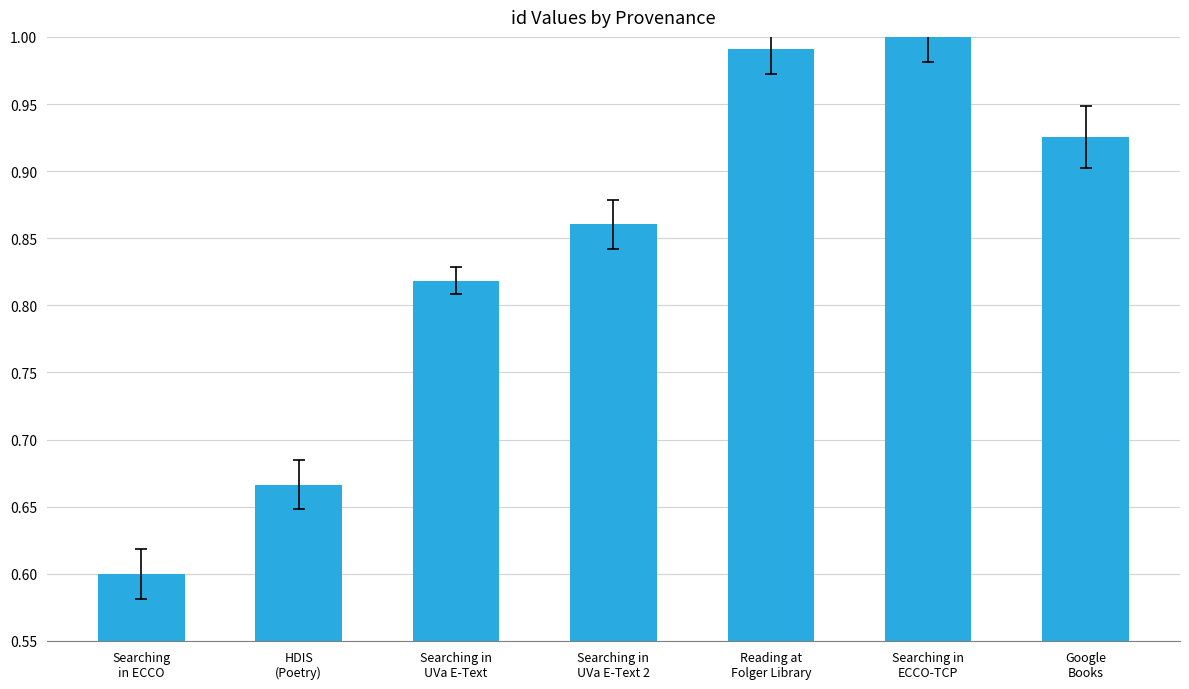

What is the difference between the maximum and second lowest values?

0.3